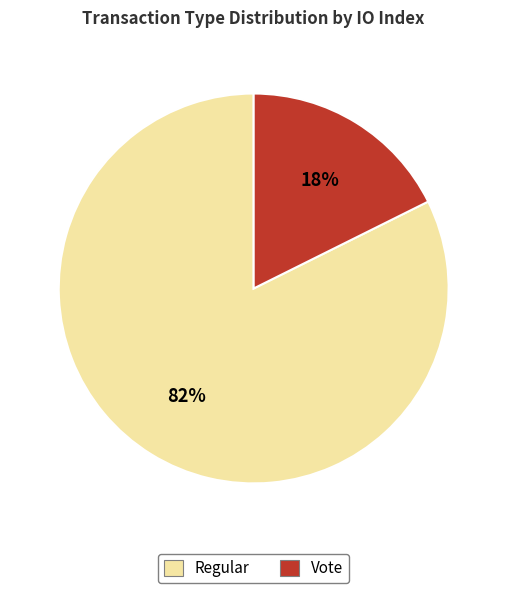

To the nearest percent, what is the average slice percentage?

50%